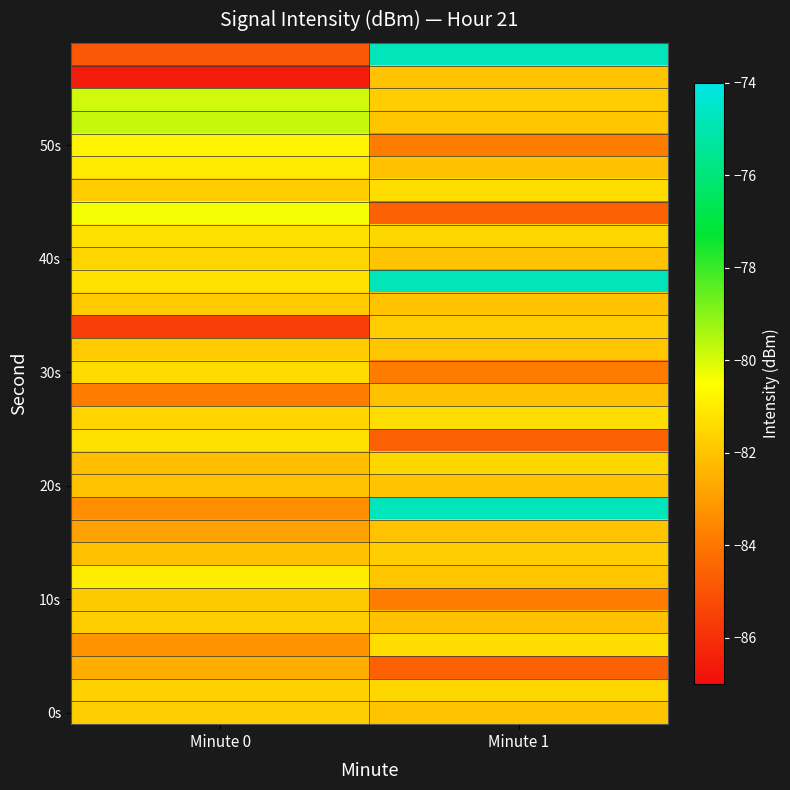

What is the total value across all series at Minute 0?

-2462.4